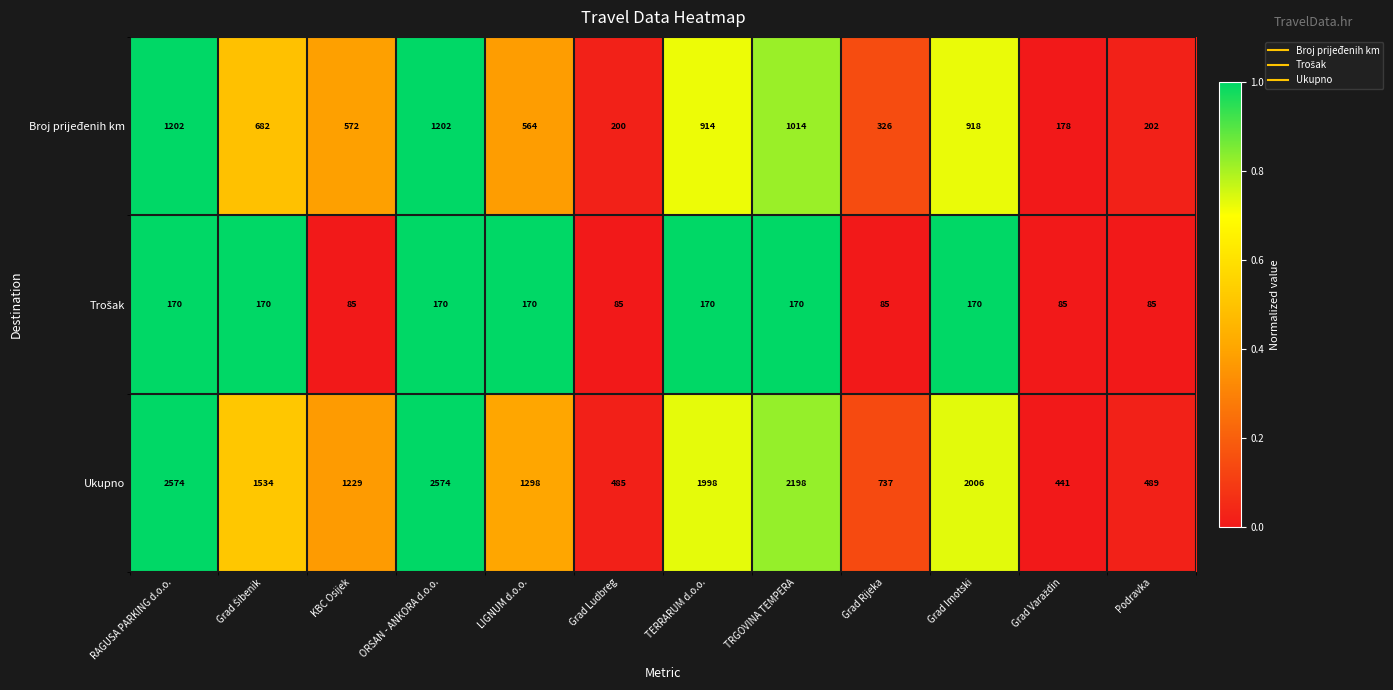

Read the Ukupno value at ORSAN - ANKORA d.o.o., to the nearest 10.

2570